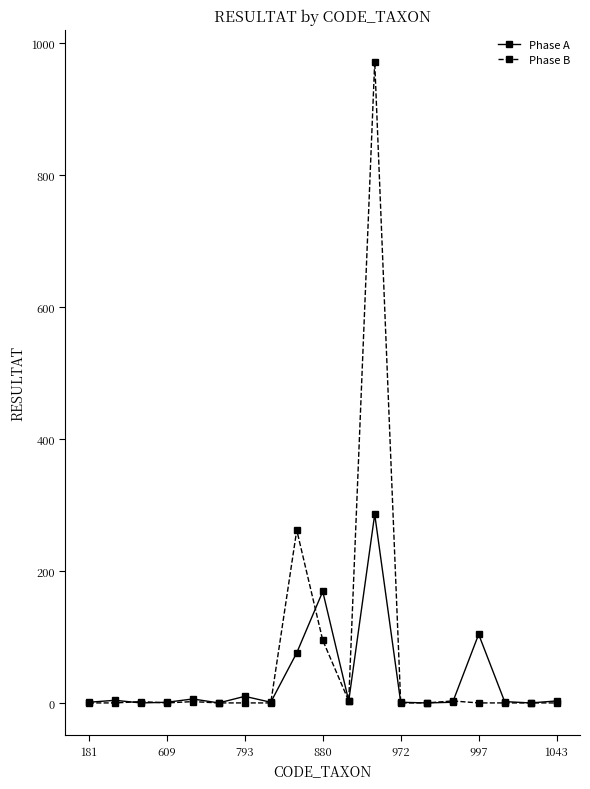

True or false: Phase A and Phase B intersect in this chart.

True